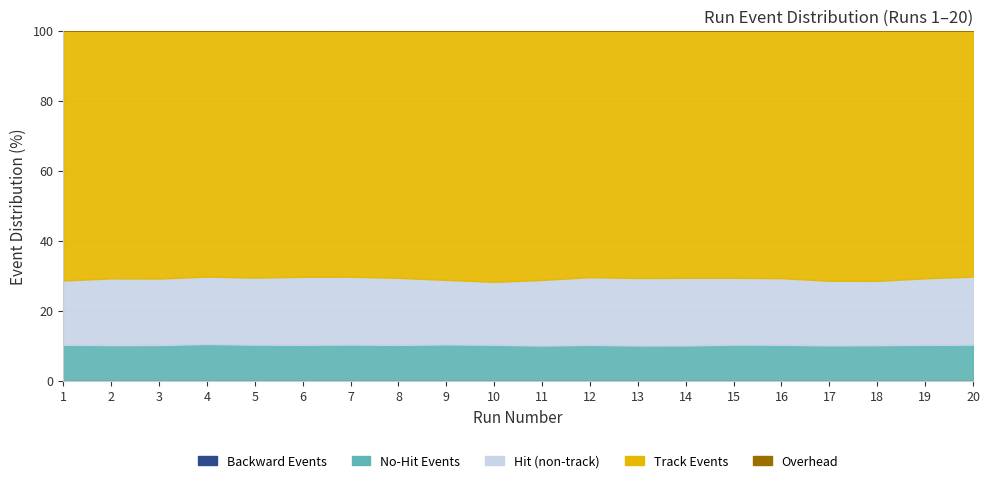

Between 9 and 10, which series saw the biggest shift?

NumTrackEvents